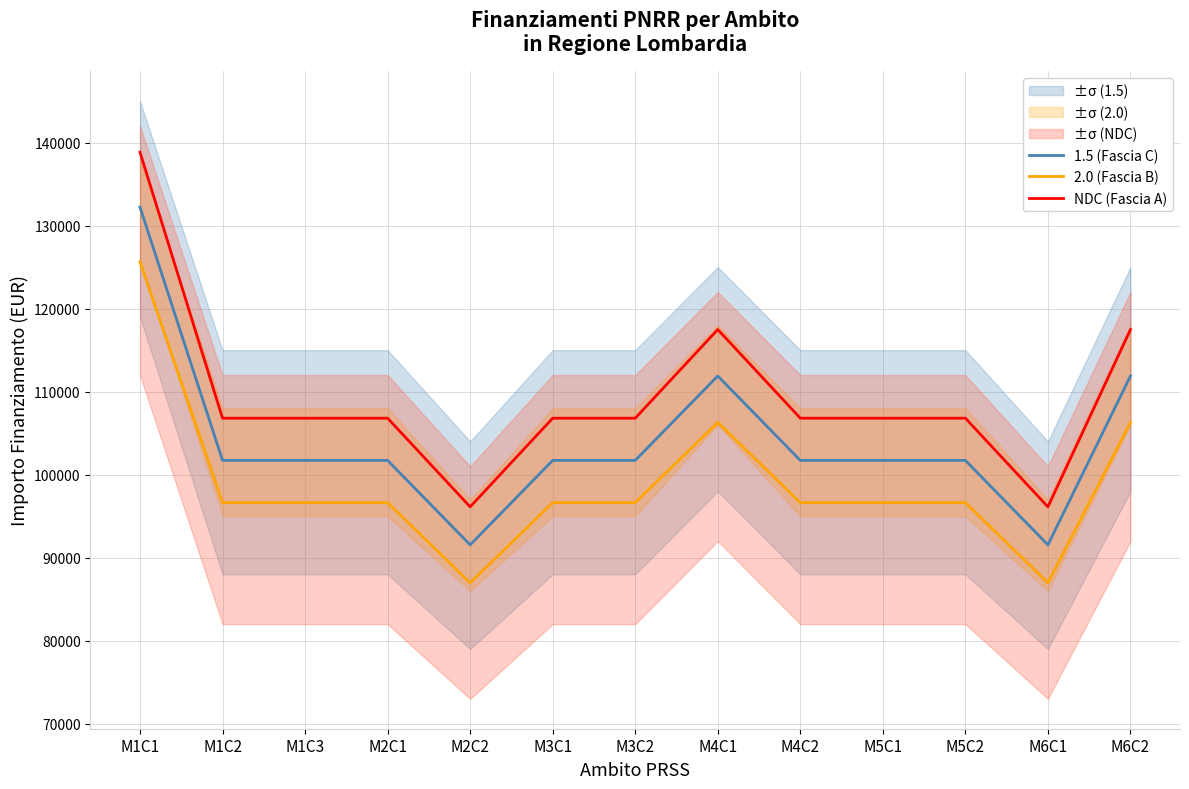

What is the difference between the 1.5 (Fascia C) values at M6C2 and M2C2?

20344.0